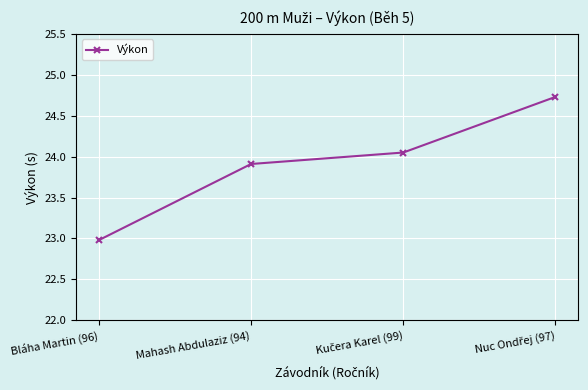

Is it true that the value at Bláha Martin (96) is 23.0?

True